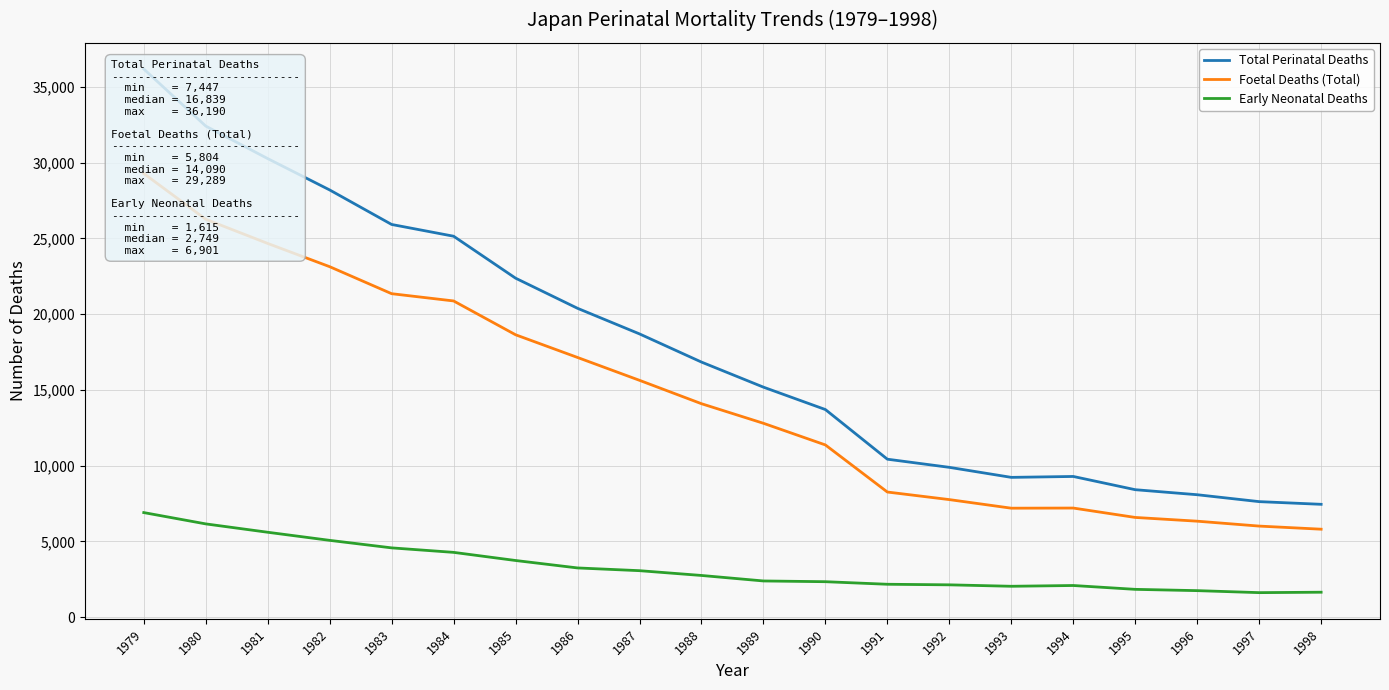

Between 1987 and 1986, which is larger?

1986